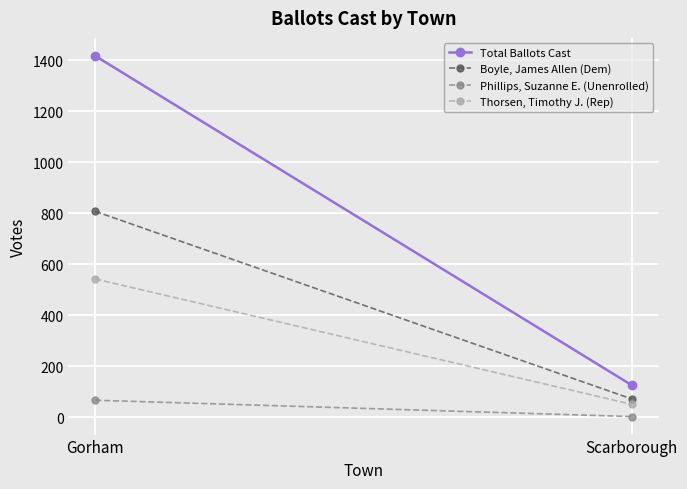

How many categories are shown in the chart?

2